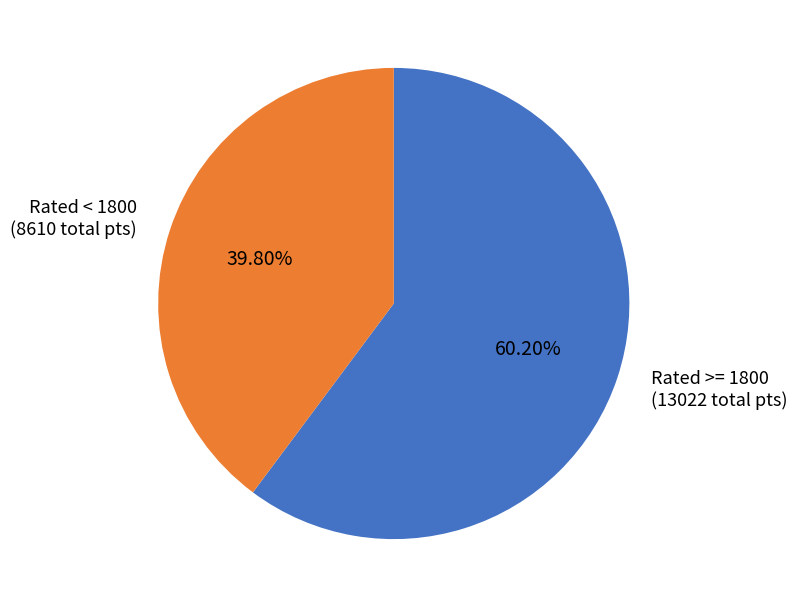

Does any single category account for the majority?

Yes